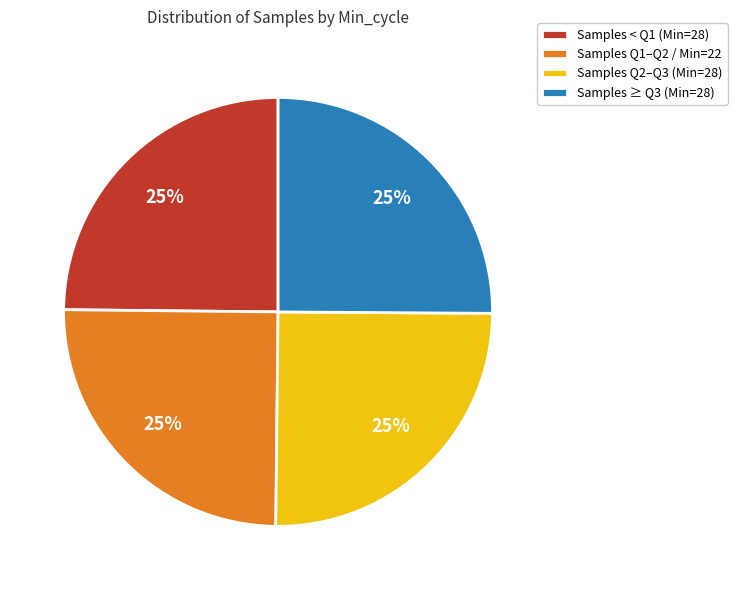

True or false: Samples < Q1 (Min=28) accounts for 25% of the total.

True